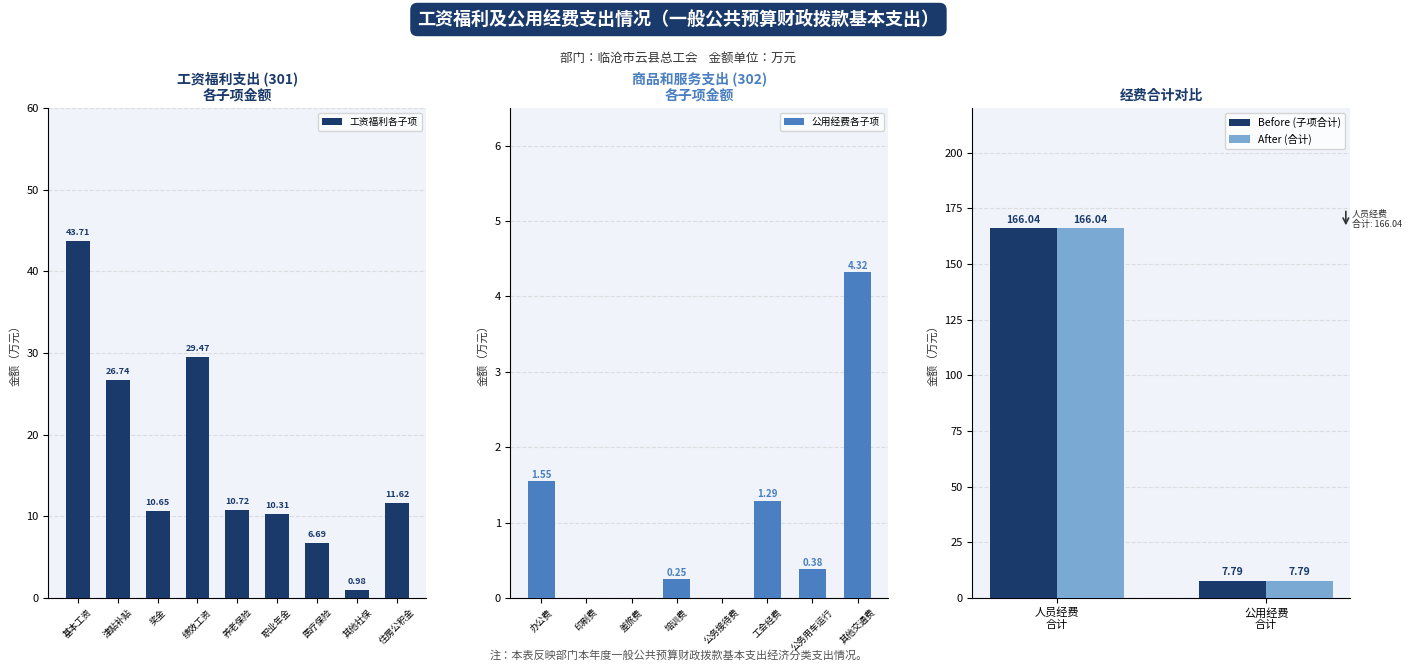

Which series has the largest total across all categories?

After